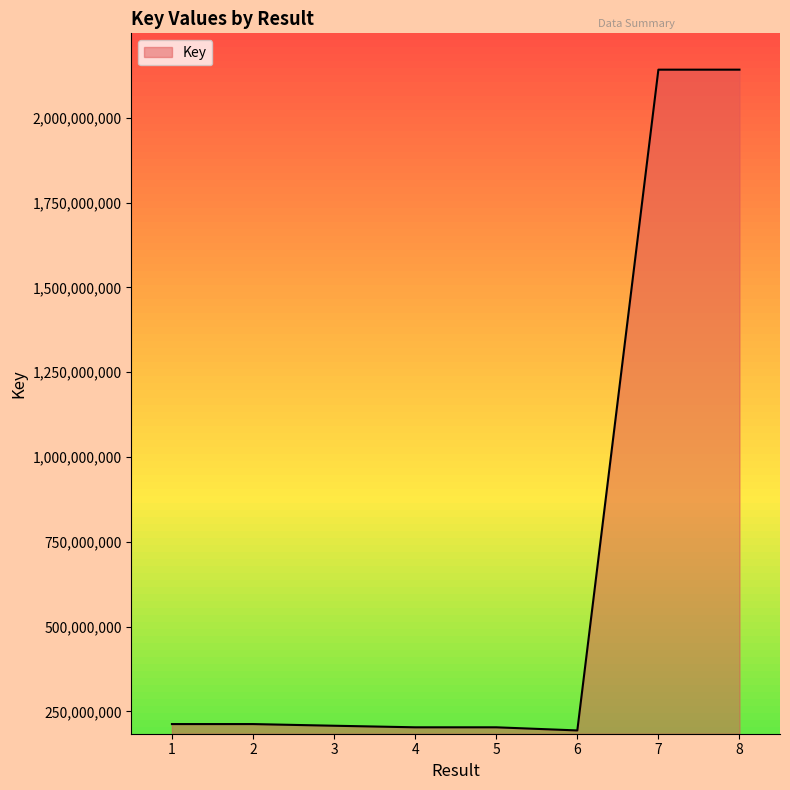

Count the number of data series in this chart.

1